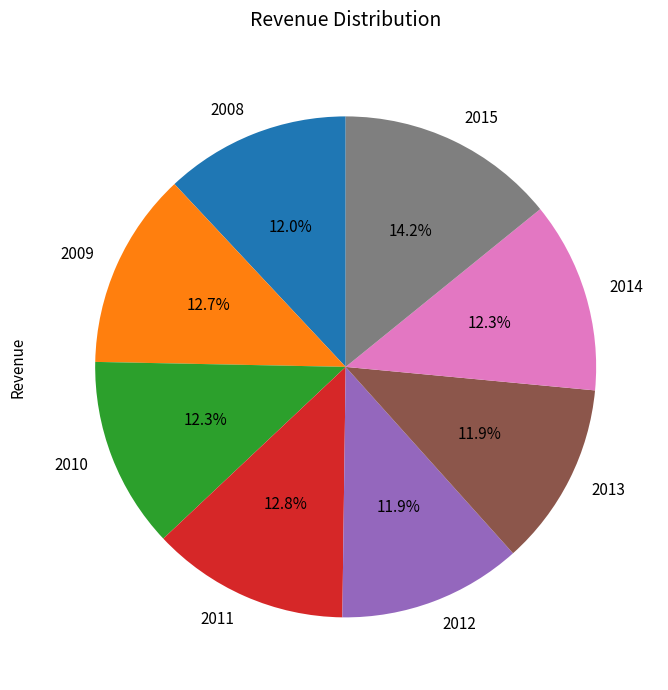

To the nearest percent, what percentage of the pie is 2009?

13%